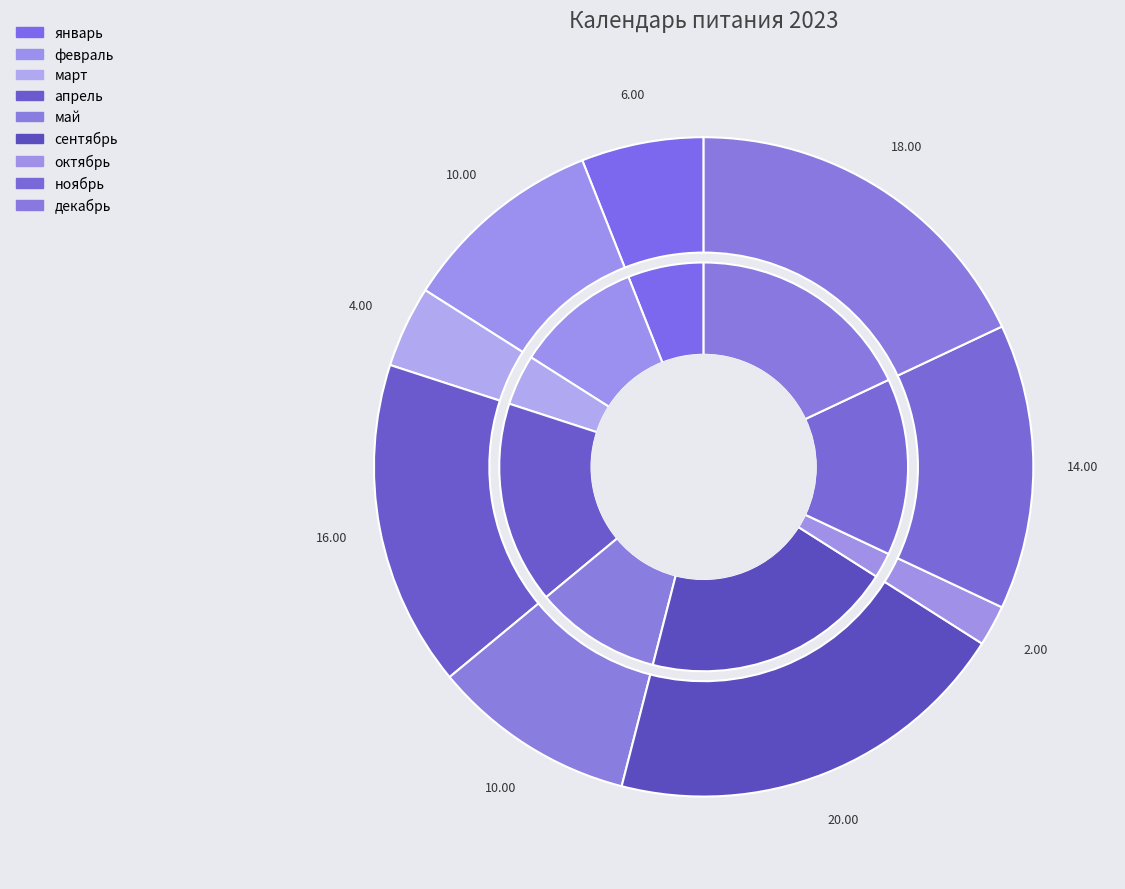

Does февраль represent more than half of the total?

No